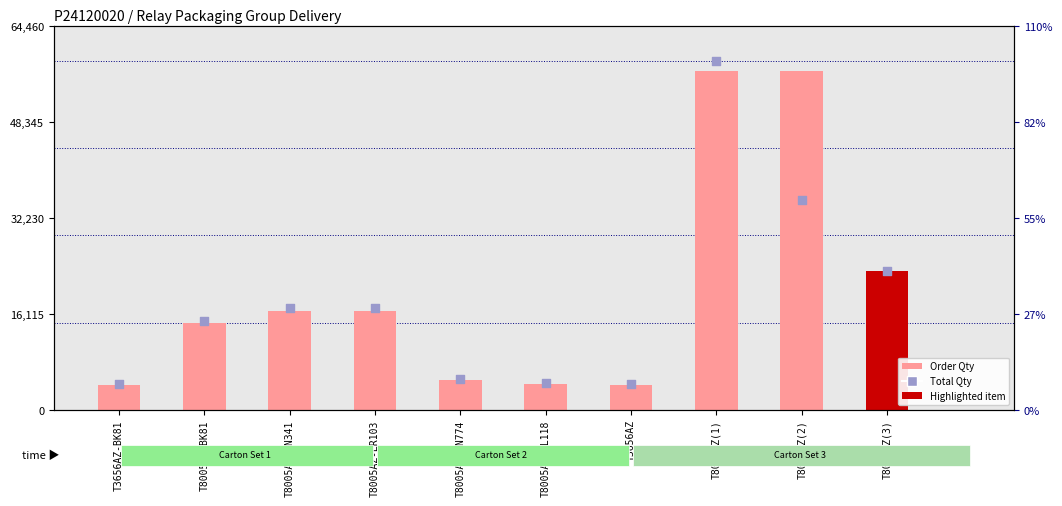

What is the total value across all series at T8005AZ(3)?

46800